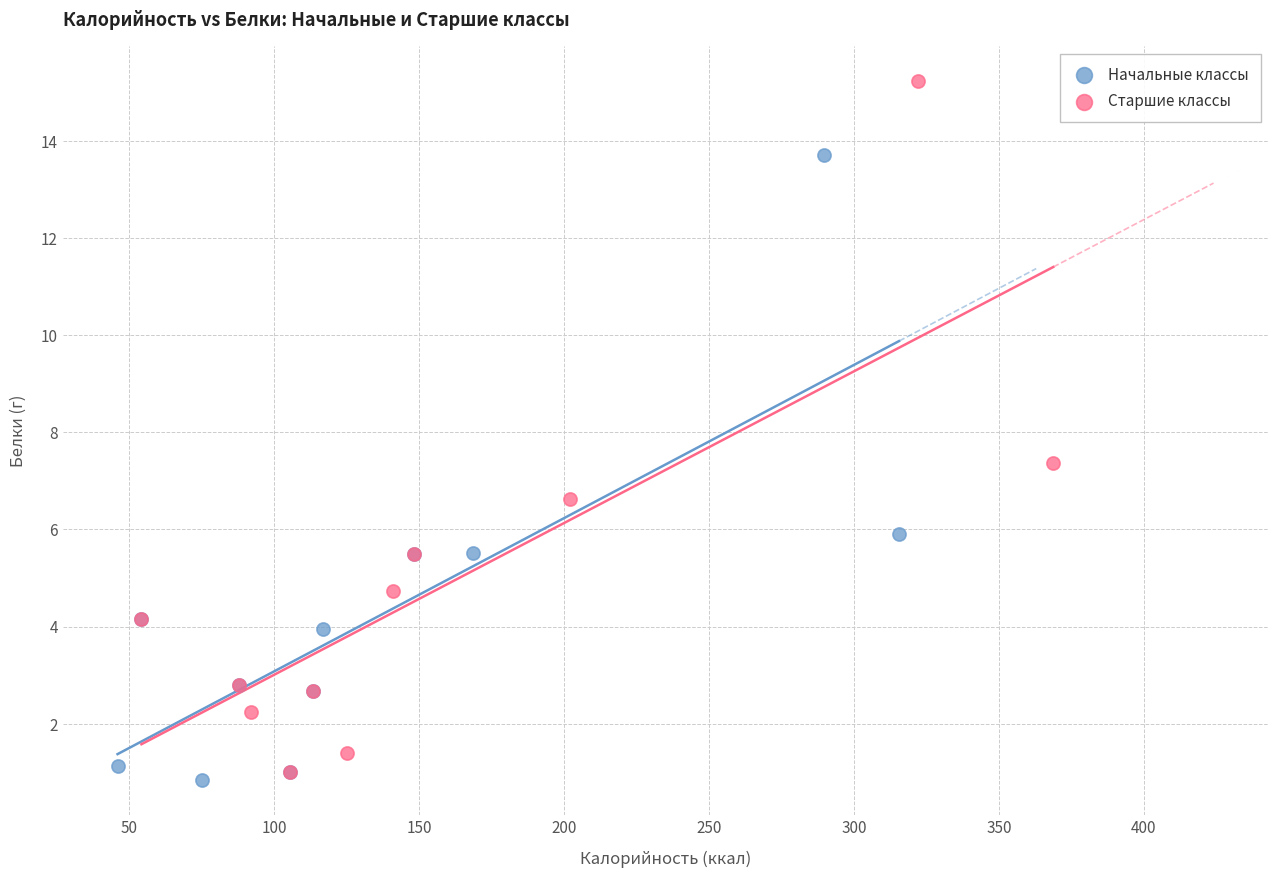

Which series reaches the maximum Y coordinate?

Старшие классы